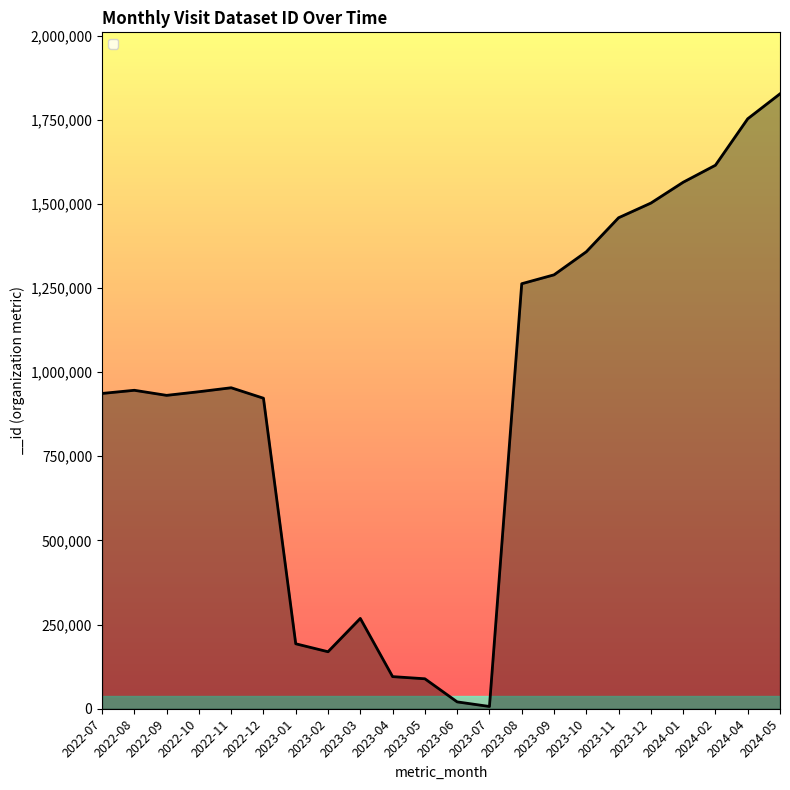

True or false: the data shows 268325 at 2023-03.

True